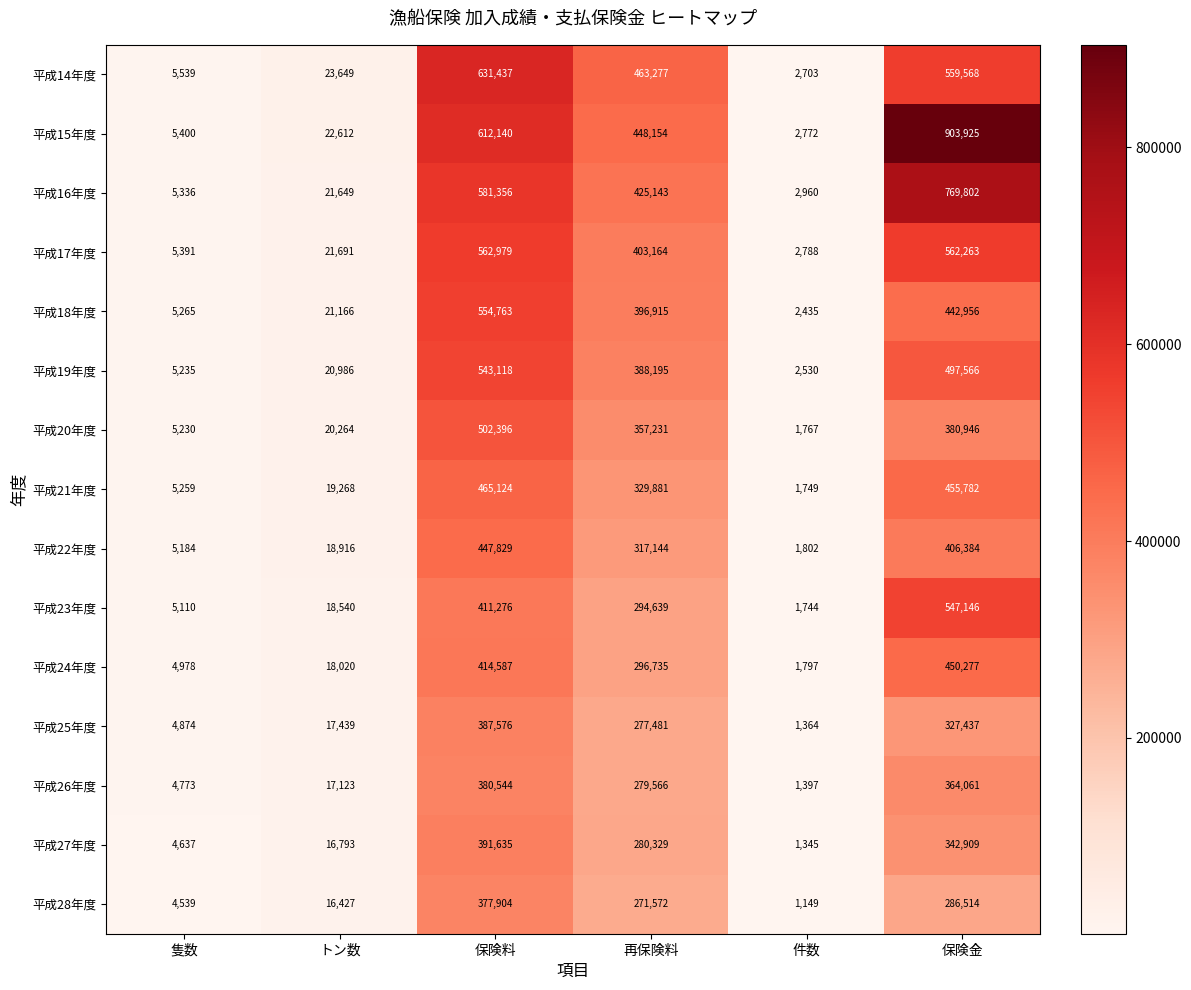

Which series has the largest range (max minus min)?

平成15年度